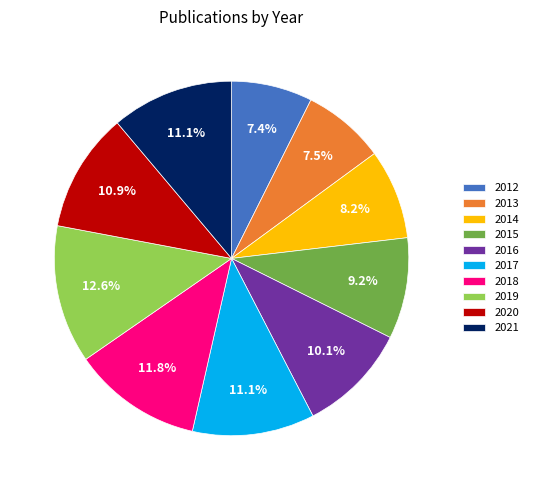

Is it true that 2021 is 25% of the pie?

False